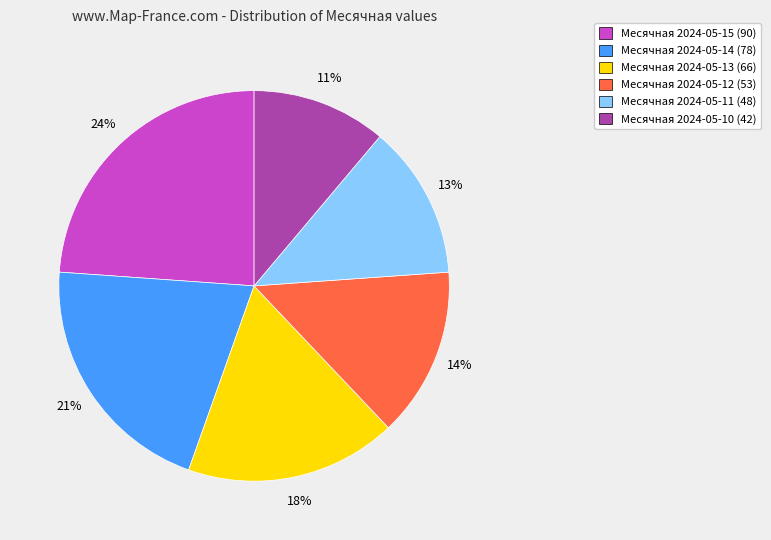

To the nearest percent, what portion does Месячная 2024-05-13 (66) represent?

18%